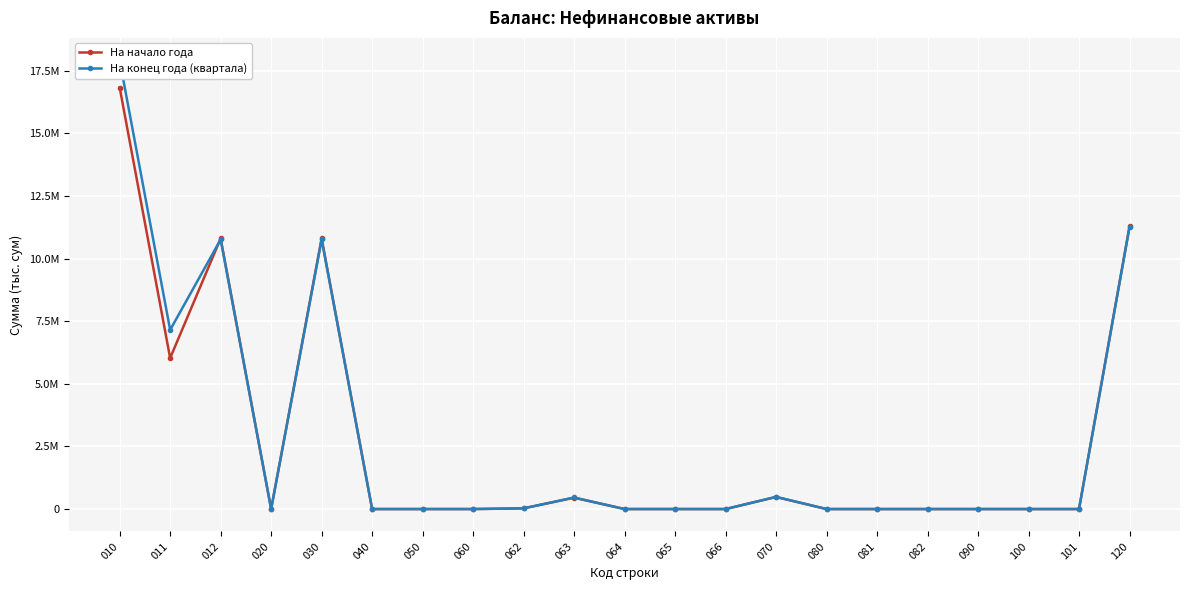

Rank the series by their maximum value, from highest to lowest.

На конец года (квартала), На начало года